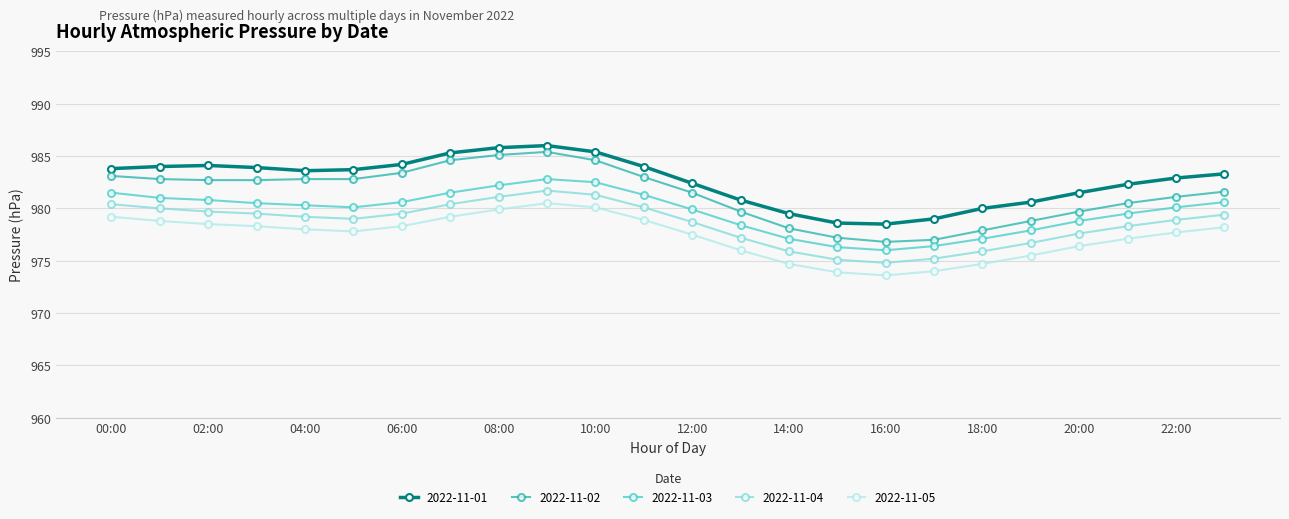

Which series has the widest spread of values?

2022-11-02